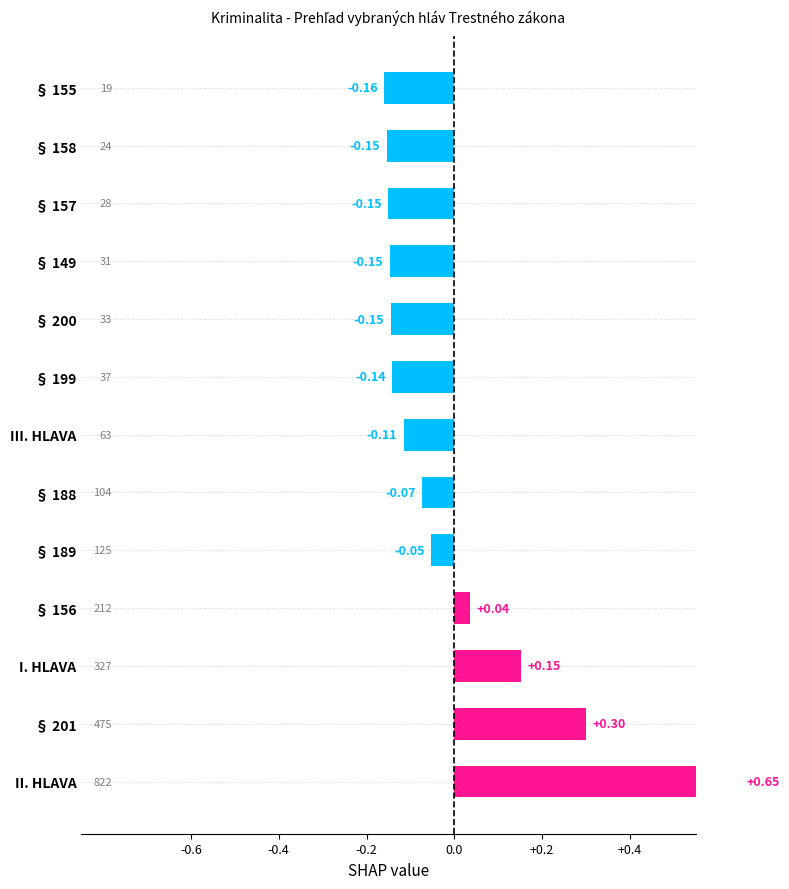

Does the chart contain stacked bars?

No